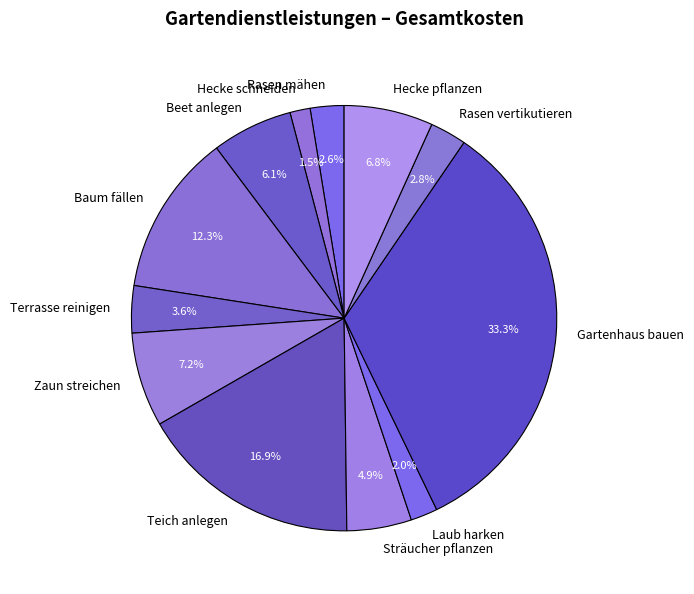

Do Terrasse reinigen and Gartenhaus bauen together represent more than half of the pie?

No